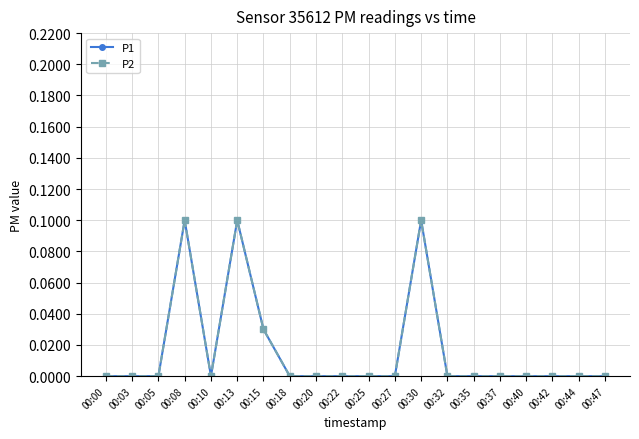

The value of P1 at 00:37 is -0.0. True or false?

False